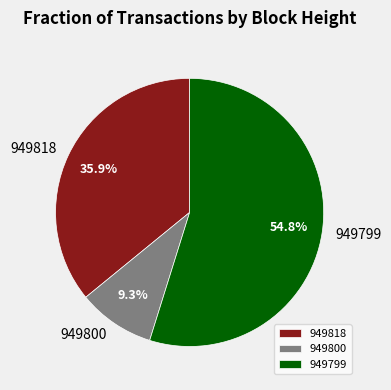

To the nearest percent, what percentage of the pie is 949818?

36%